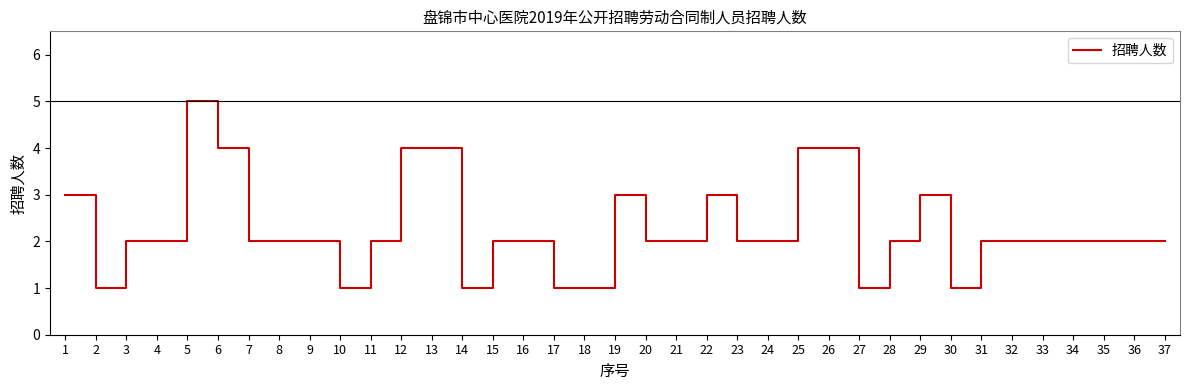

At which category does the chart reach its peak across all series?

5